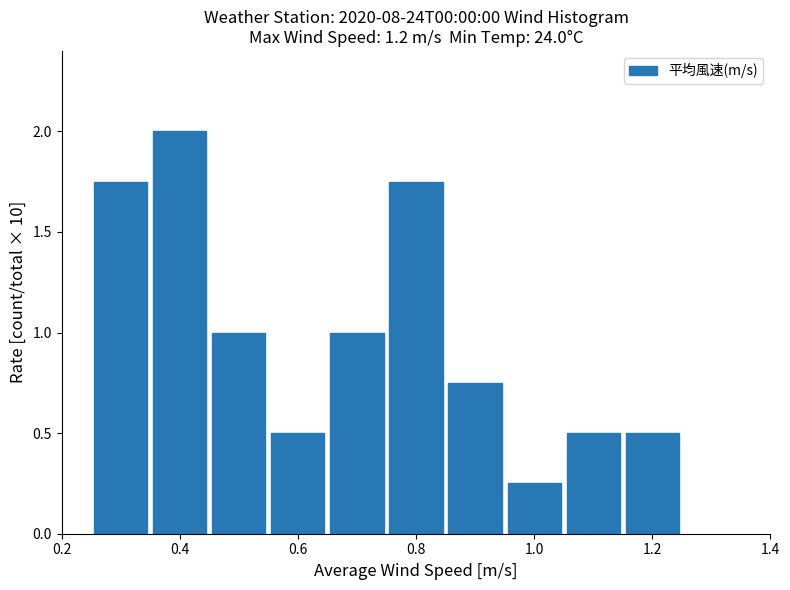

Reading left to right, list every bar in this chart as the range it spans on the x-axis followed by its height. Neither the bar edges nor the heights are printed on the chart, so give them approximately, as read against the axes.

0.25 to 0.35: 1.75
0.35 to 0.45: 2.00
0.45 to 0.55: 1.00
0.55 to 0.65: 0.50
0.65 to 0.75: 1.00
0.75 to 0.85: 1.75
0.85 to 0.95: 0.75
0.95 to 1.05: 0.25
1.05 to 1.15: 0.50
1.15 to 1.25: 0.50